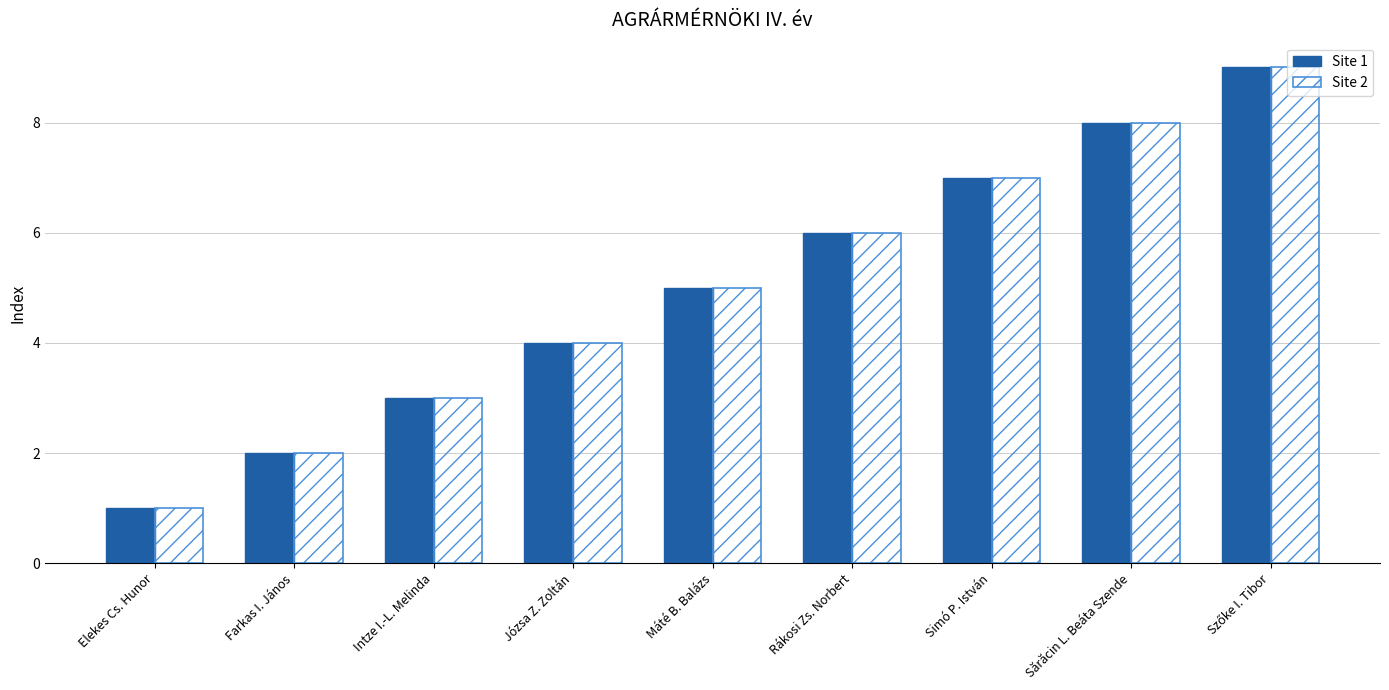

Is it true that Site 2 equals 7 at Simó P. István?

True